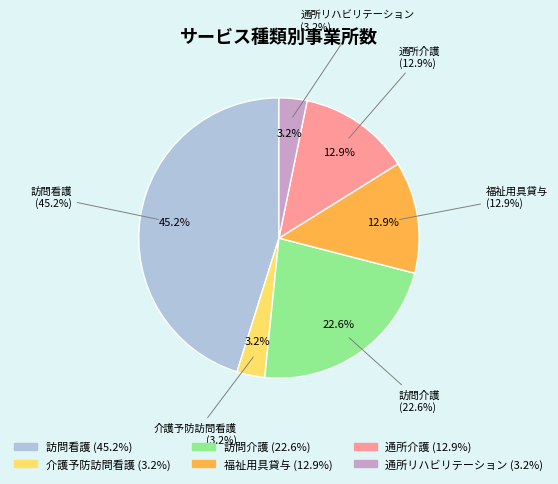

Is 訪問看護 the majority of the pie?

No